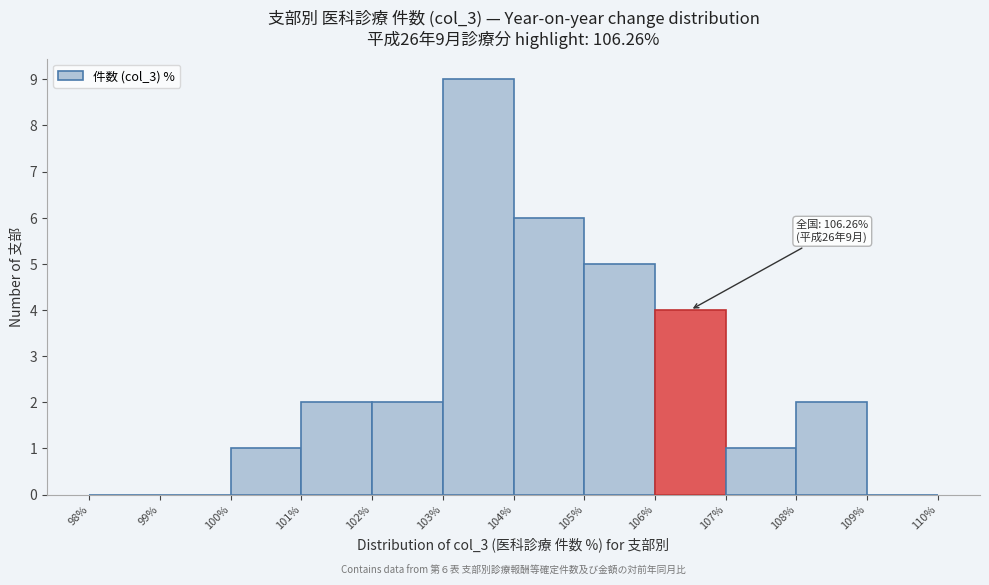

Which range on the x-axis has the tallest bar?

103% to 104%